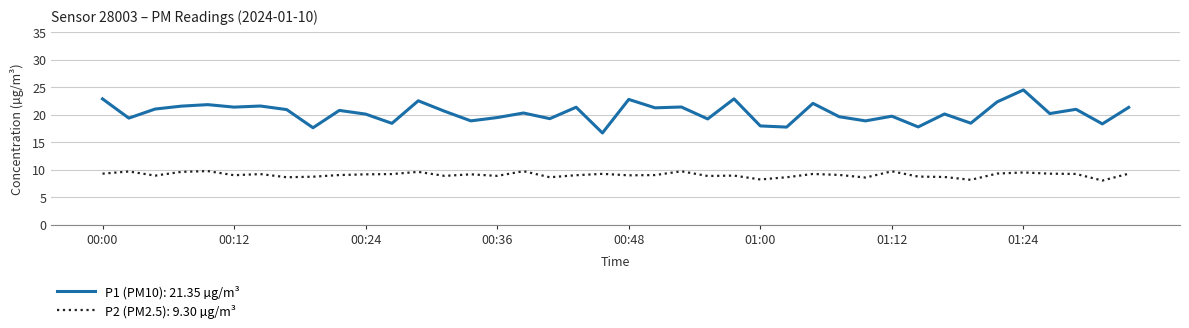

True or false: P2 (PM2.5): 9.30 µg/m³ and P1 (PM10): 21.35 µg/m³ intersect in this chart.

False